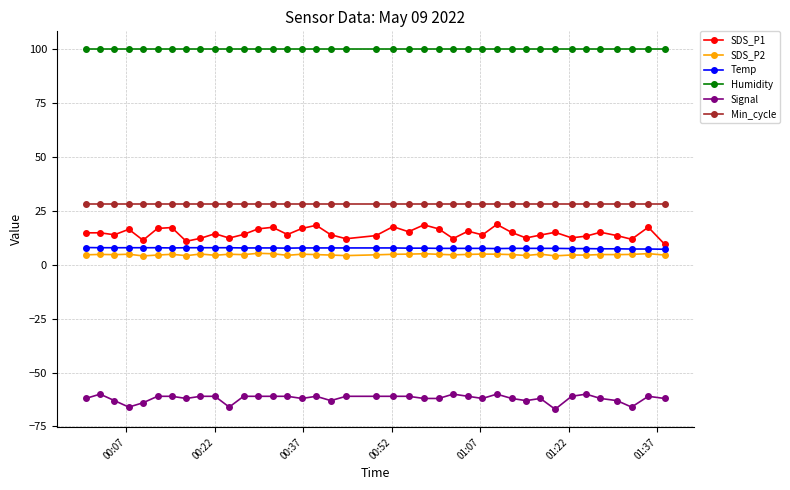

True or false: Temp and SDS_P1 intersect in this chart.

False